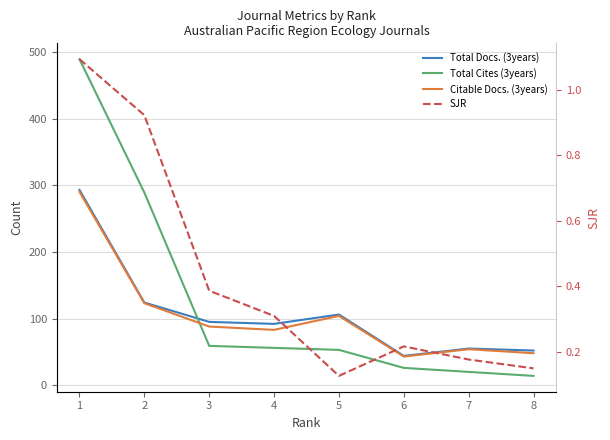

Which series ends up on top after the final intersection of Total Docs. (3years) and Total Cites (3years)?

Total Docs. (3years)